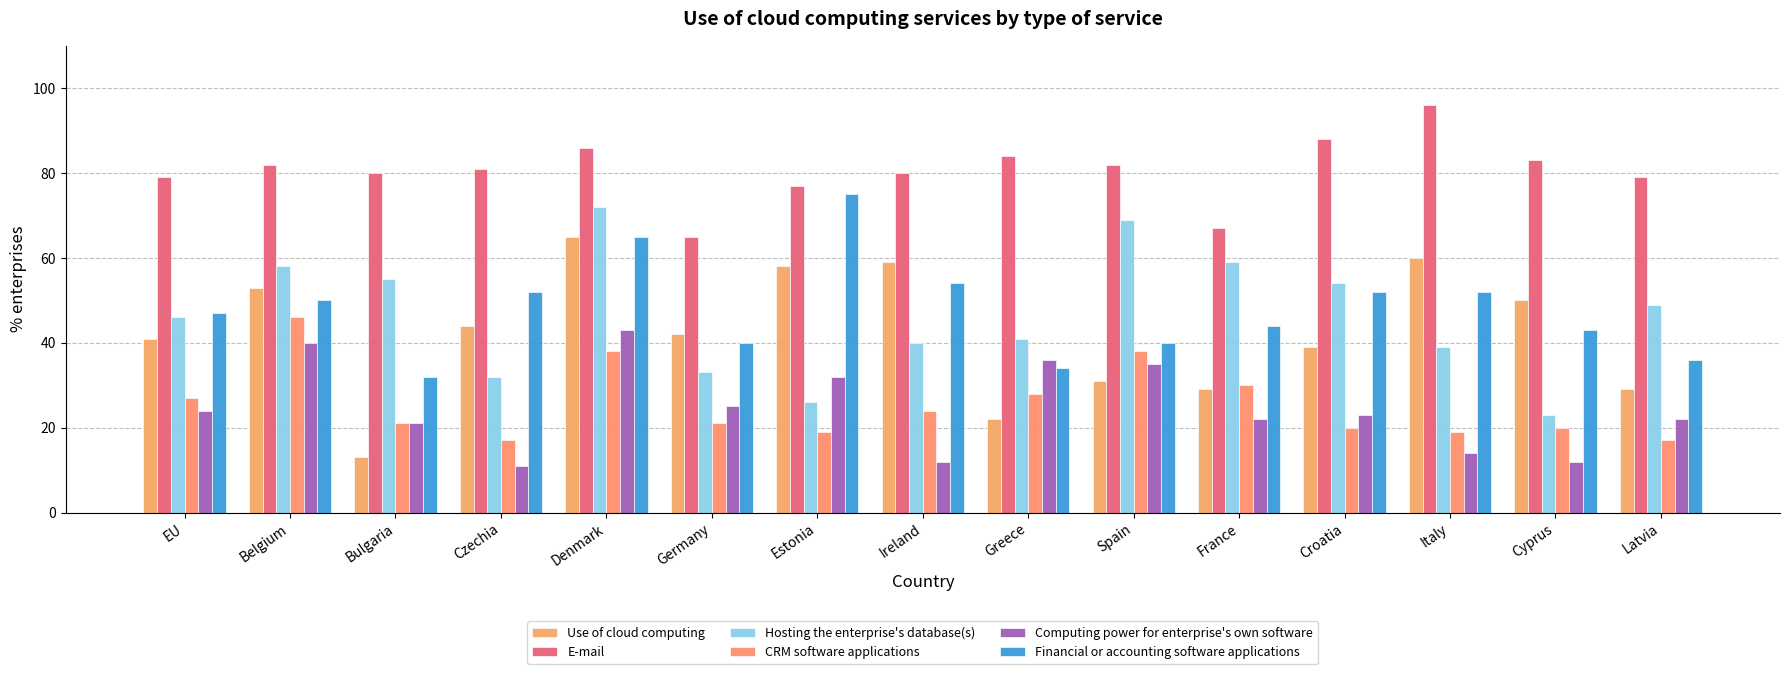

The value of Use of cloud computing at Belgium is 53. True or false?

True